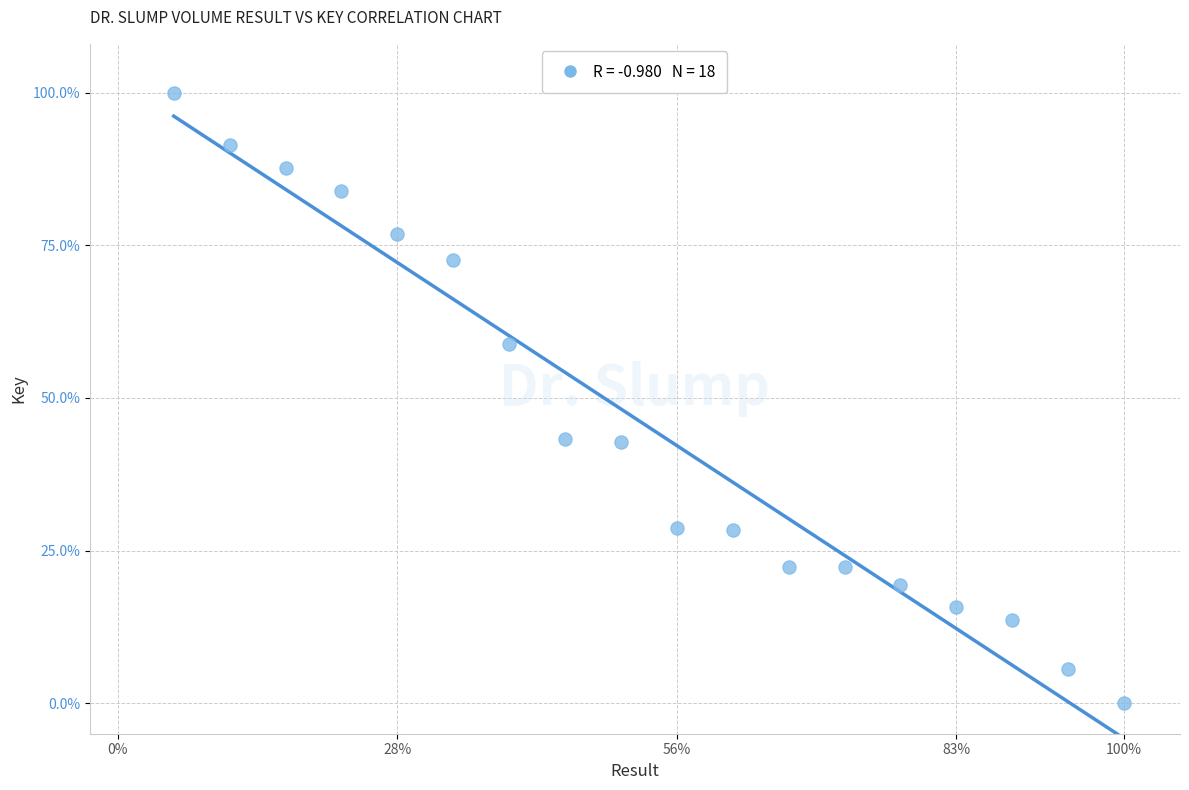

What is the range of Y values (max minus min)?

100.0